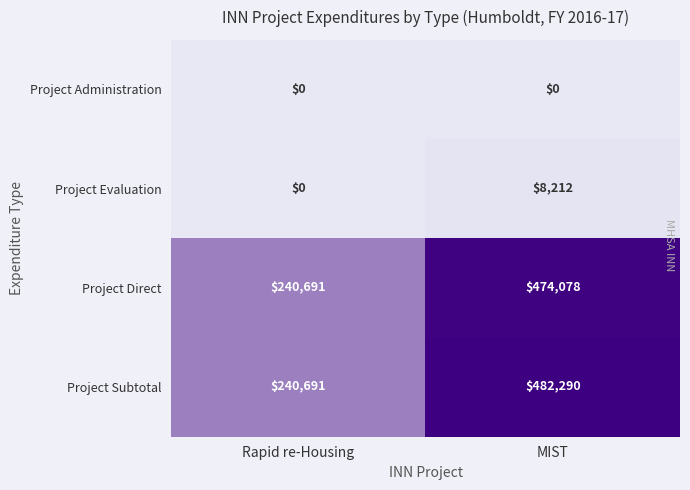

How many data points in Project Evaluation are less than 8212?

1